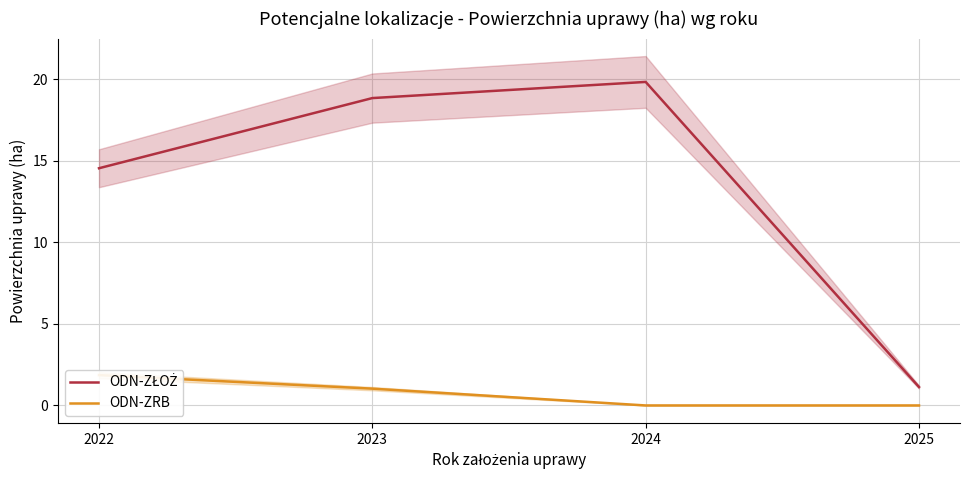

How many data points in ODN-ZRB are less than 1?

2